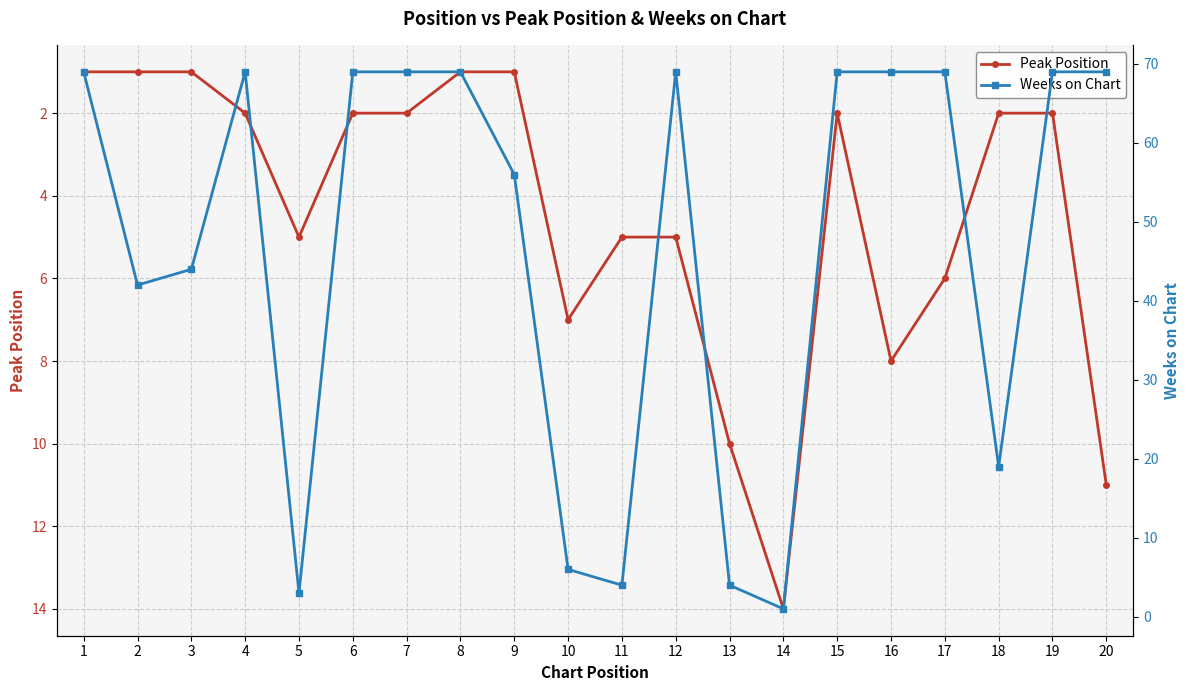

Rank the categories by Peak Position value from highest to lowest.

14, 20, 13, 16, 10, 17, 5, 11, 12, 4, 6, 7, 15, 18, 19, 1, 2, 3, 8, 9